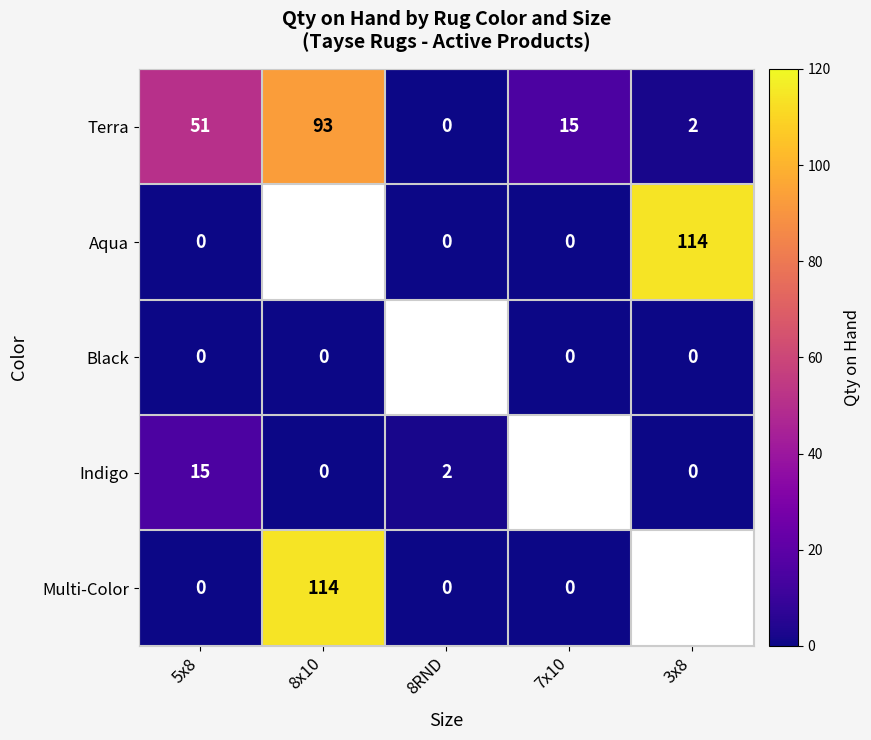

Which label corresponds to the largest value in the chart?

3x8